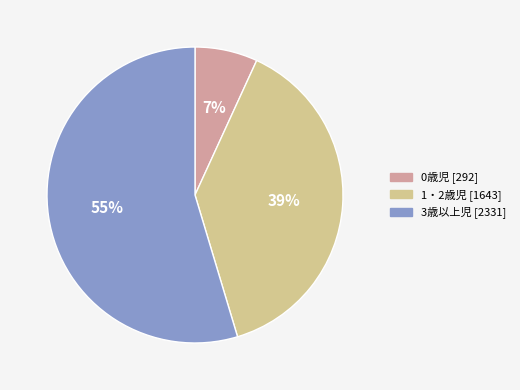

True or false: 3歳以上児 accounts for 55% of the total.

True